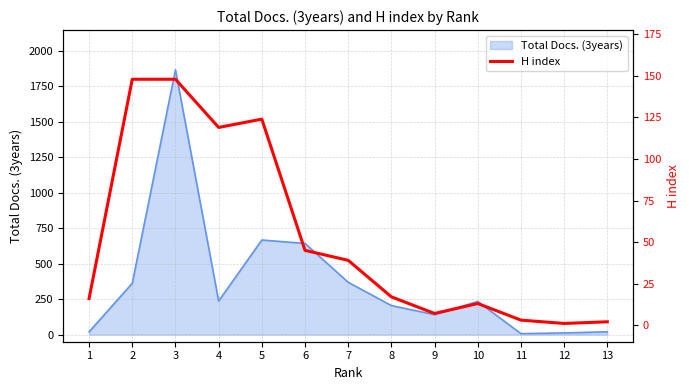

What is the greatest value displayed?

148